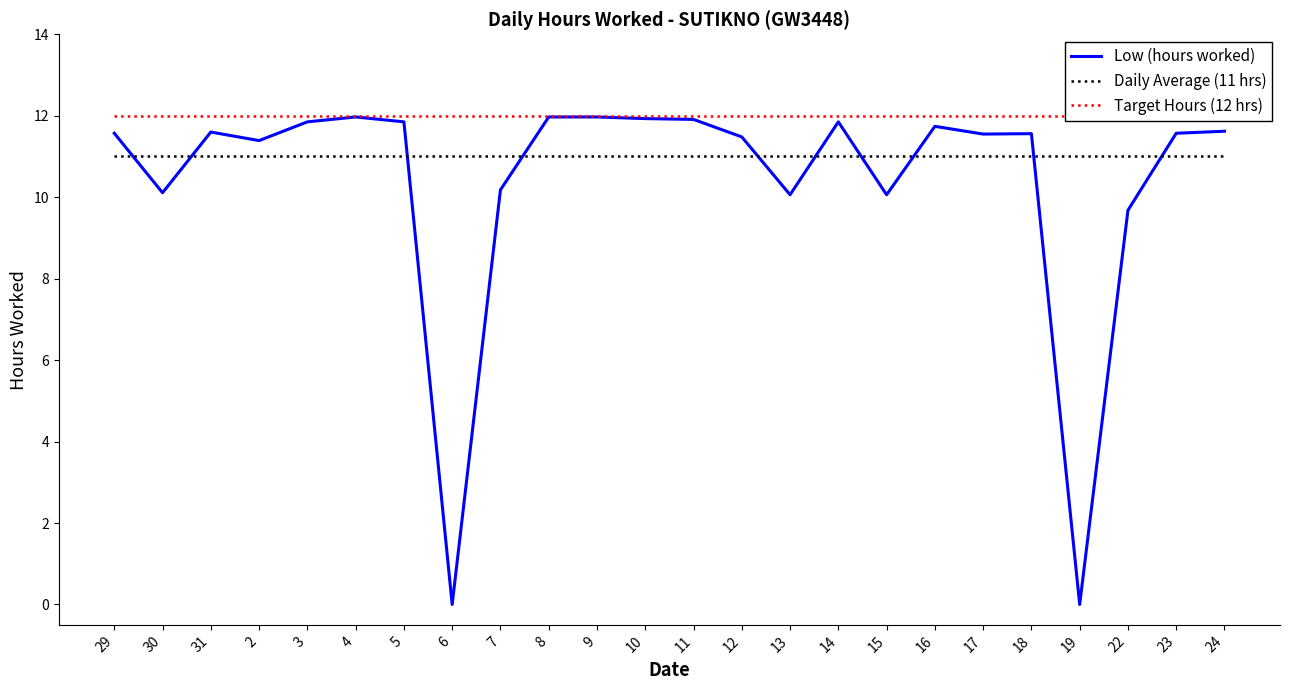

What is the label of the 5th point from the right?

18